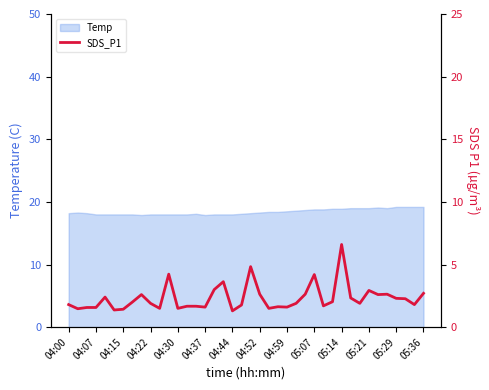

How many data points does each series have?

40